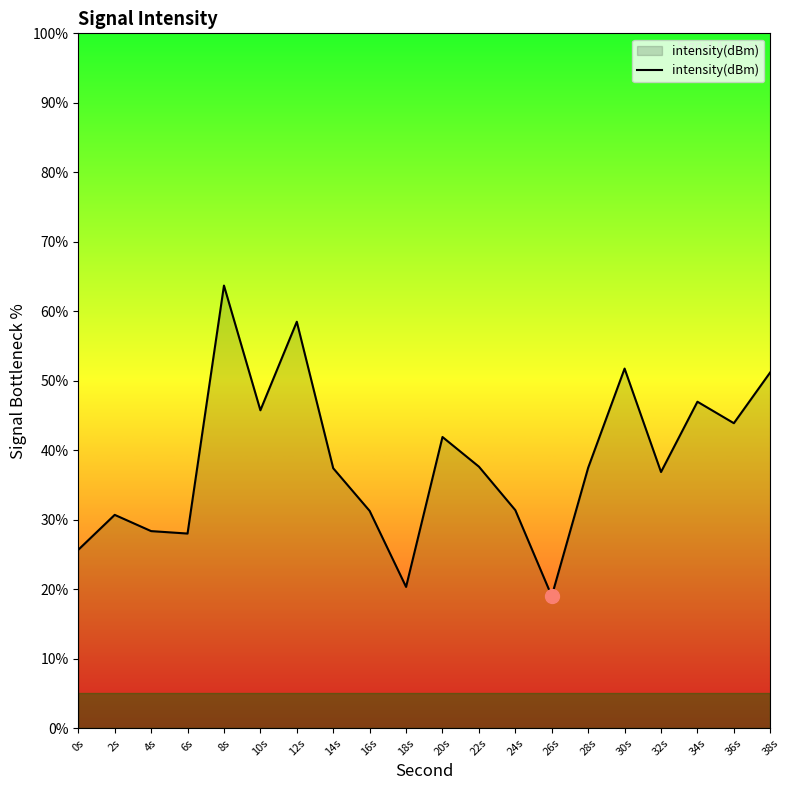

Which has a higher value, 4s or 30s?

30s